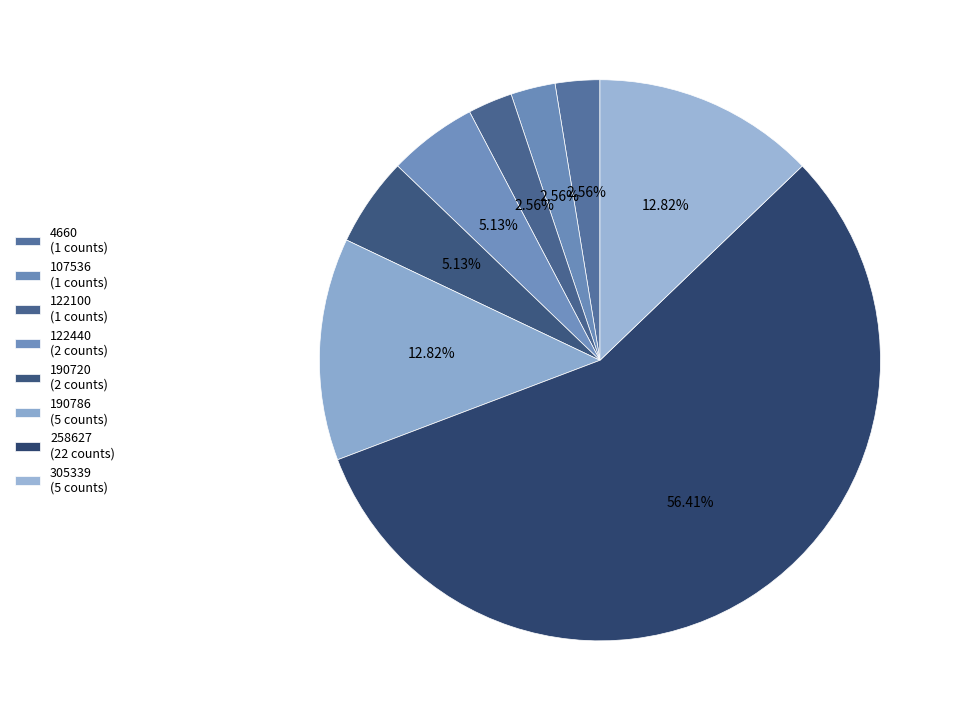

How many segments does this pie chart have?

8